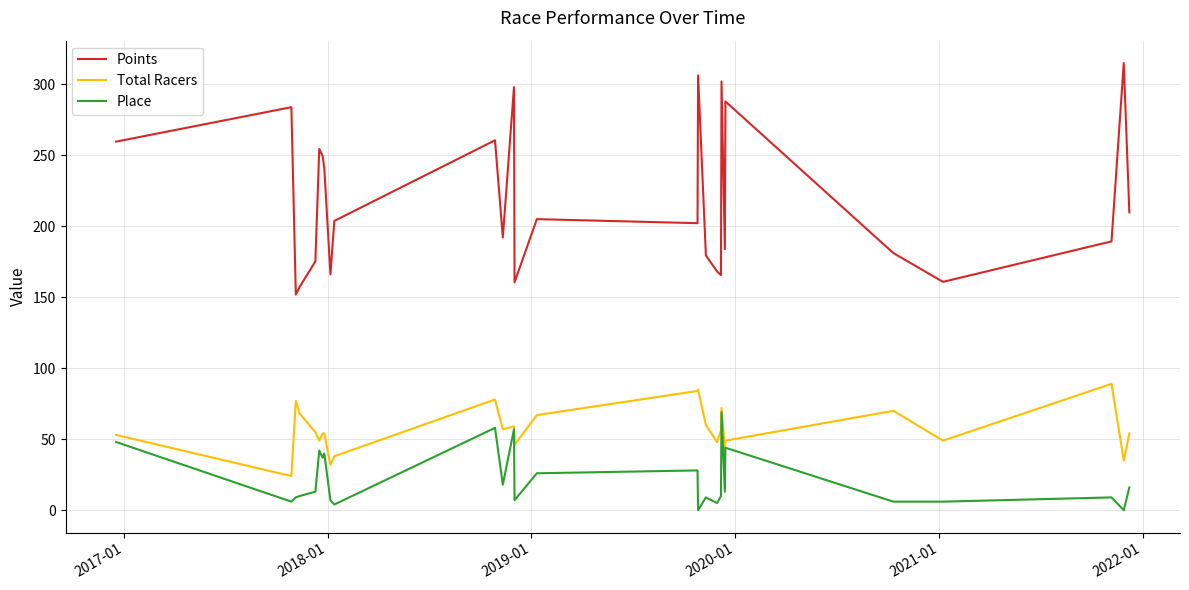

Does the chart display data point markers on the line(s)?

No